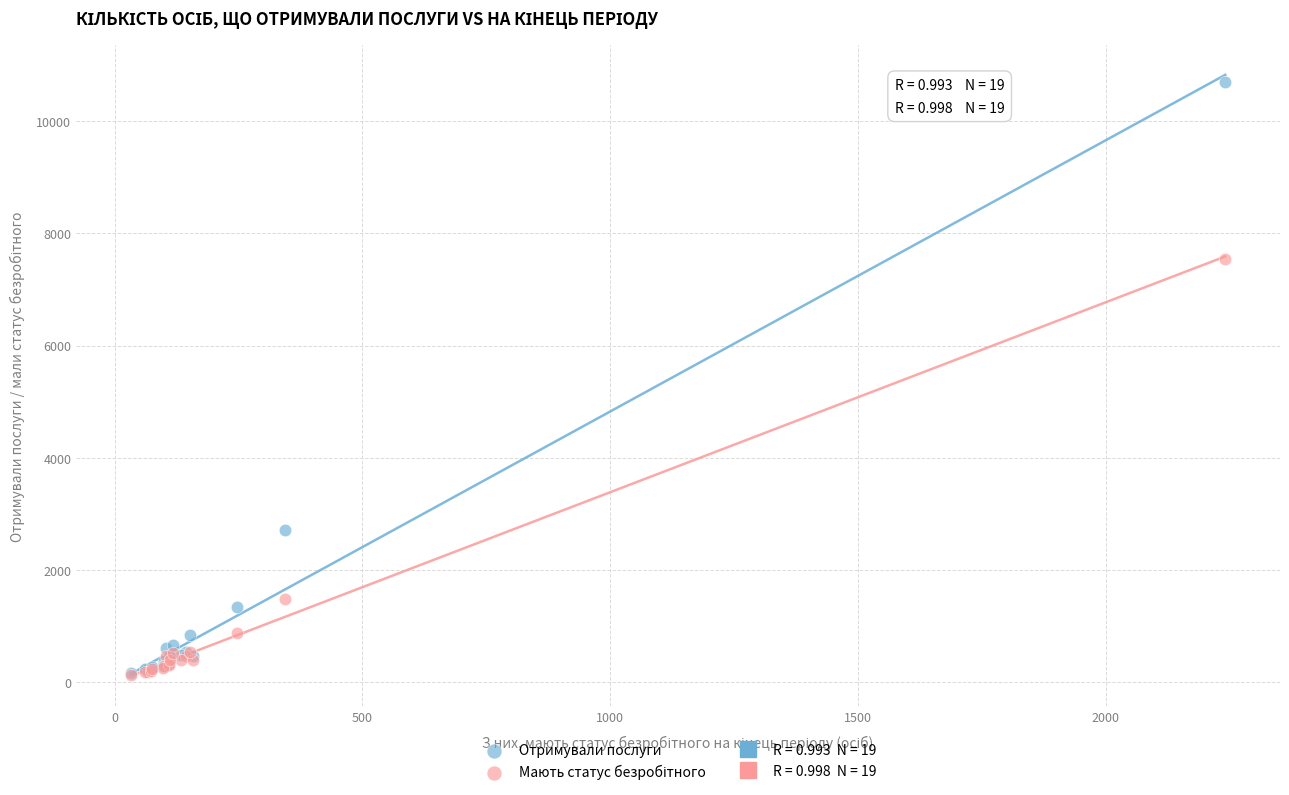

Across all series, what Y value is closest to 5411?

7552